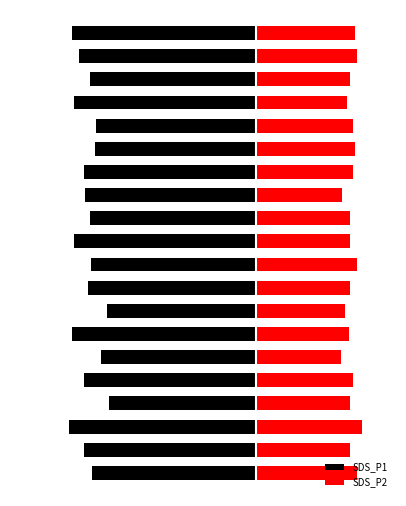

Count the number of categories in the chart.

20